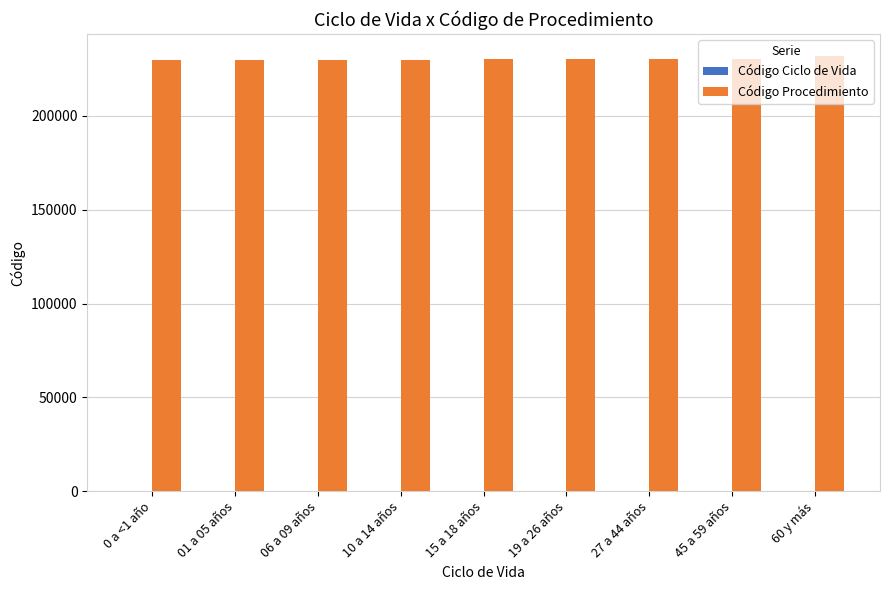

What is the maximum value shown in the chart?

232100